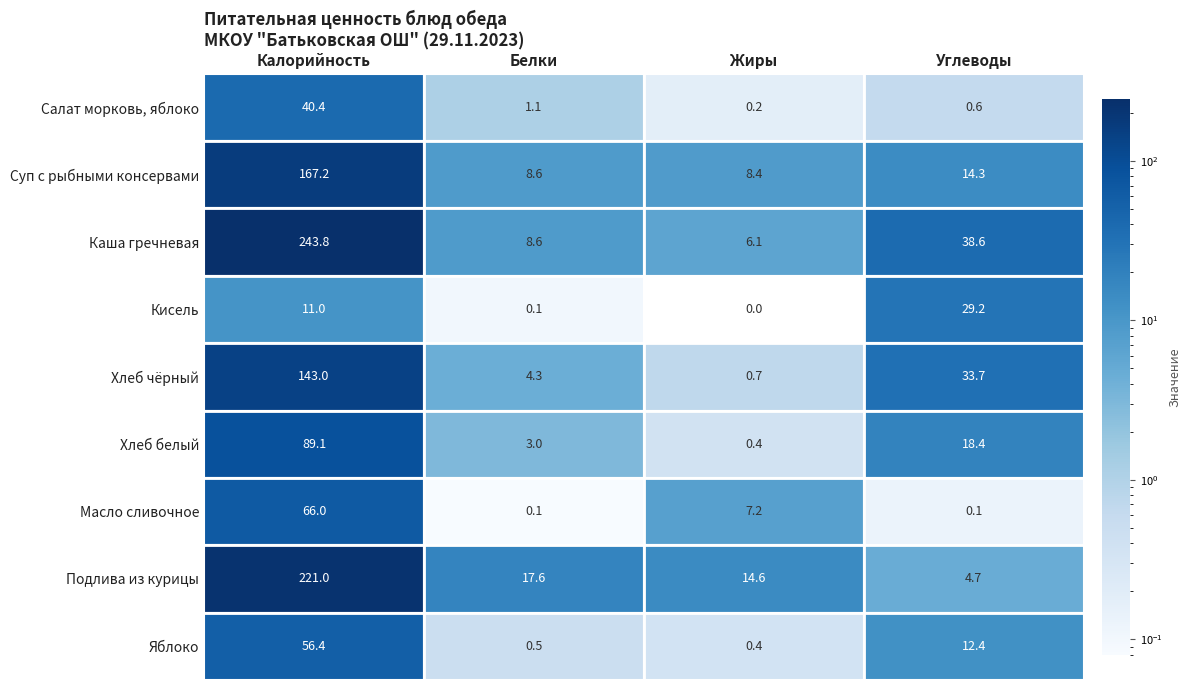

Which series has the largest total across all categories?

Каша гречневая